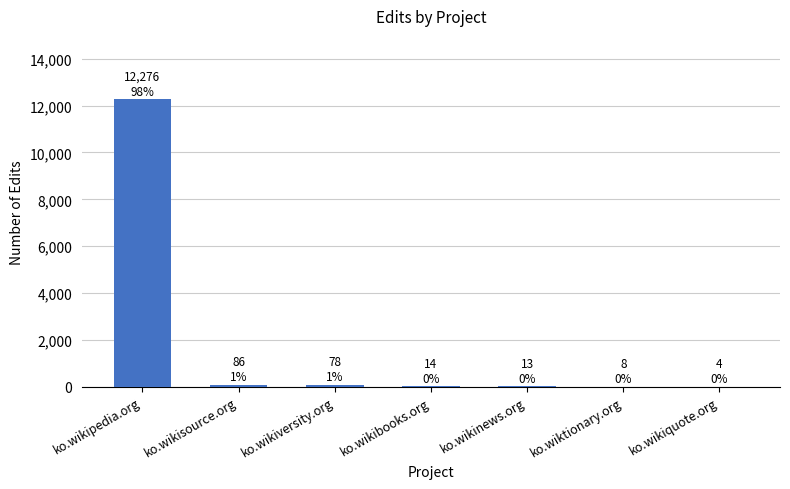

What is the change in value from ko.wikiversity.org to ko.wikinews.org?

-65